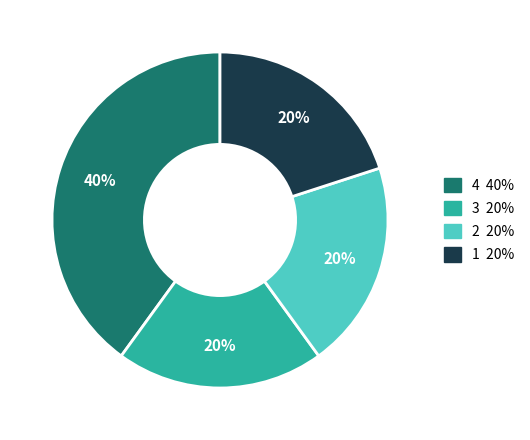

To the nearest percent, what is the average slice percentage?

25%